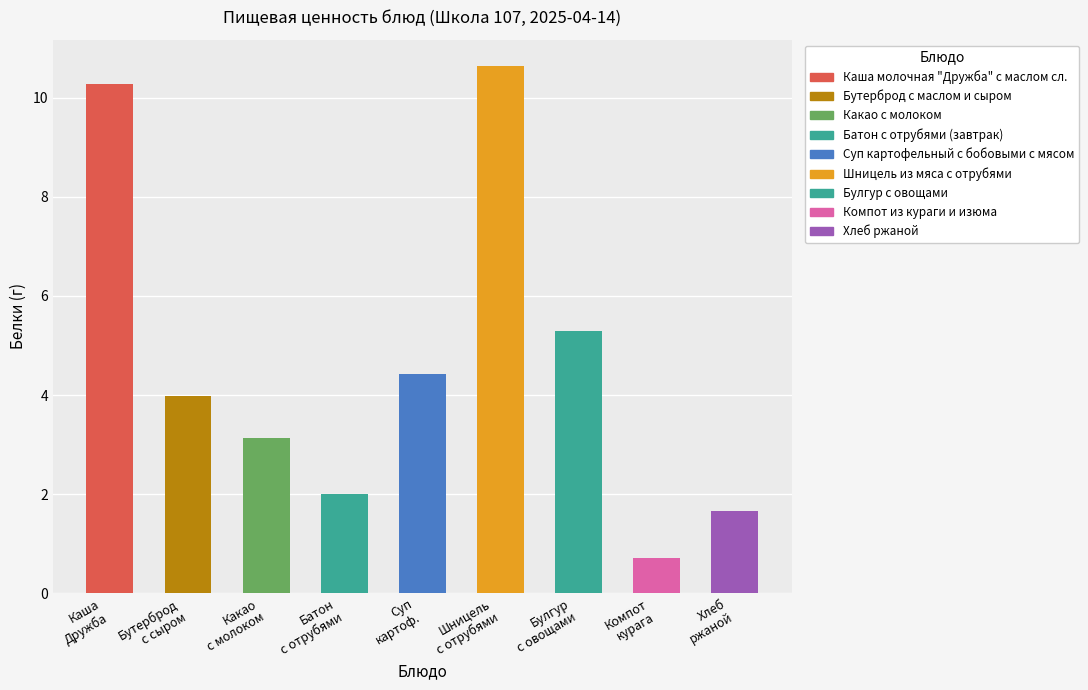

What is the sum of all values?

42.1